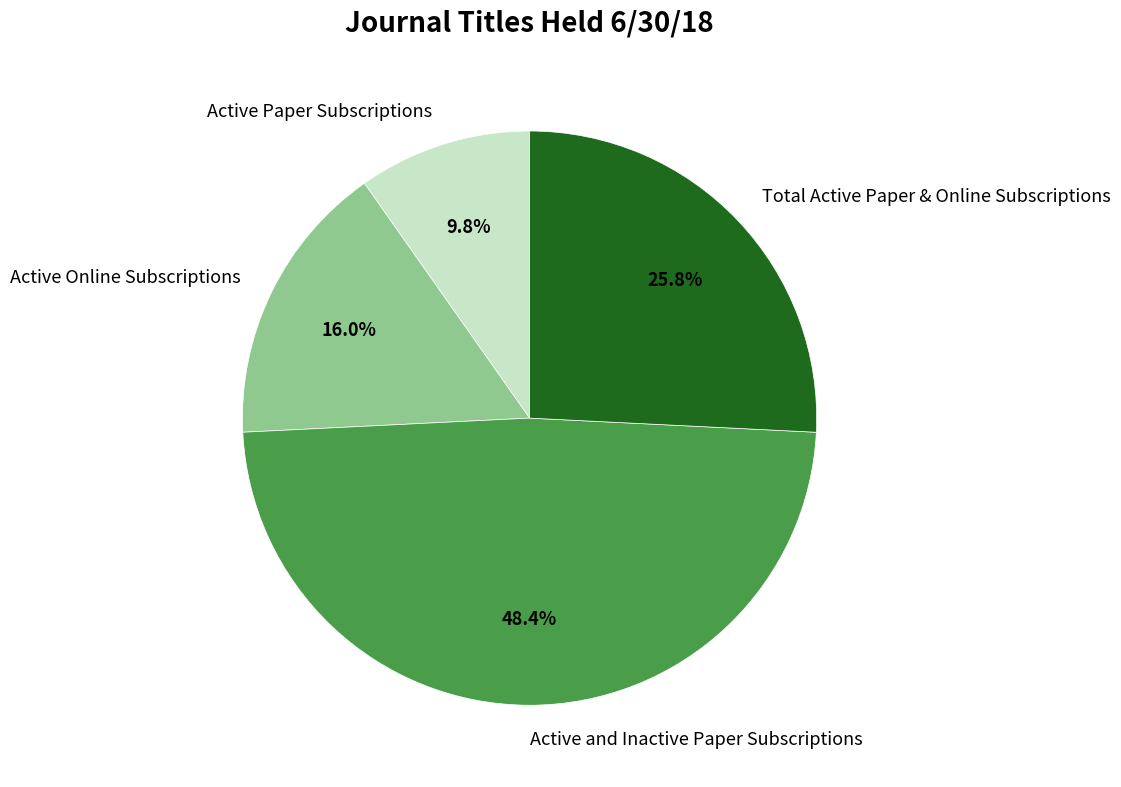

Which slice is the largest?

Active and Inactive Paper Subscriptions